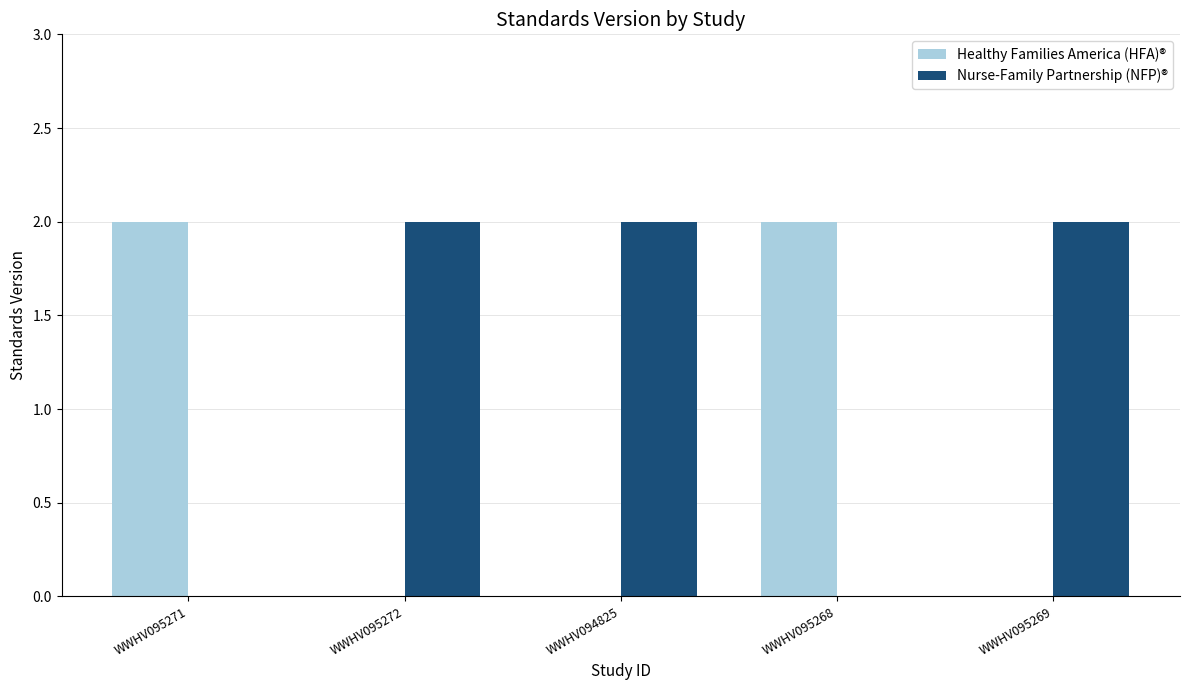

How many Healthy Families America (HFA)® values are between 0 and 2?

5